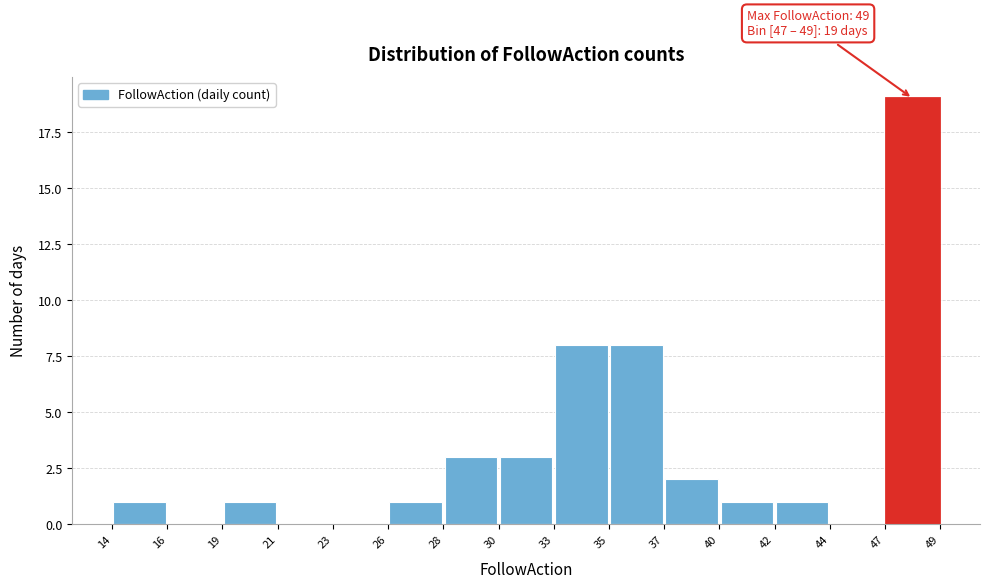

Over which range of the x-axis is the bar tallest?

47 to 49